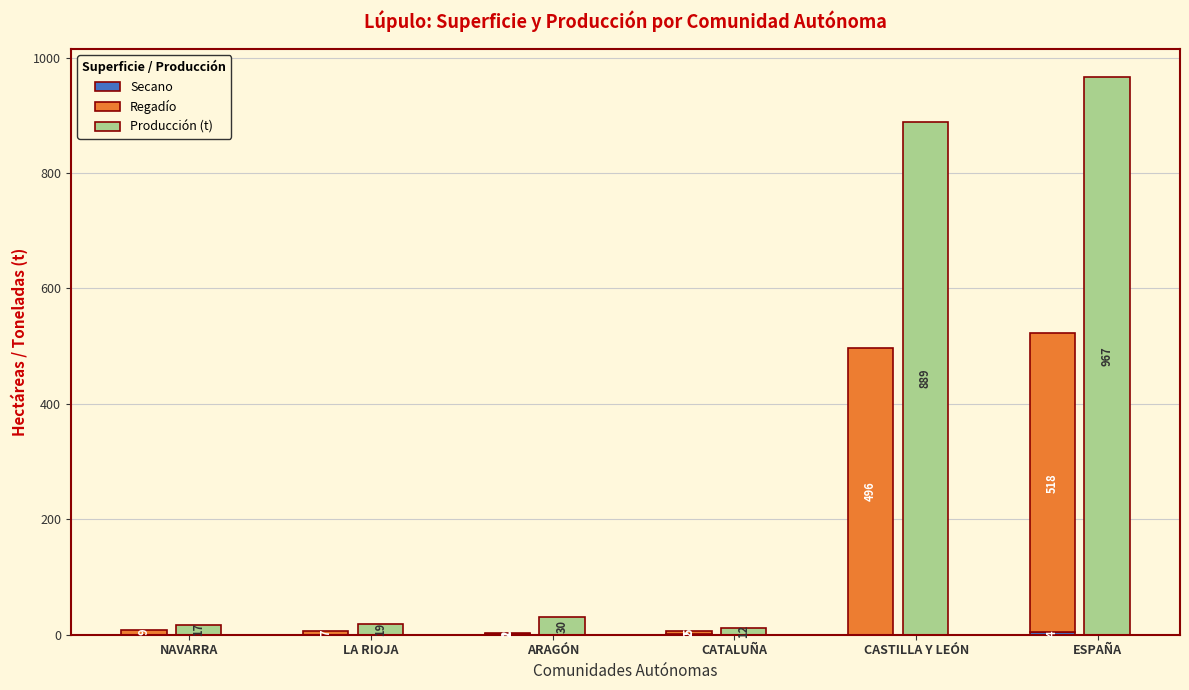

Are the bars grouped side by side (vs. stacked)?

Yes